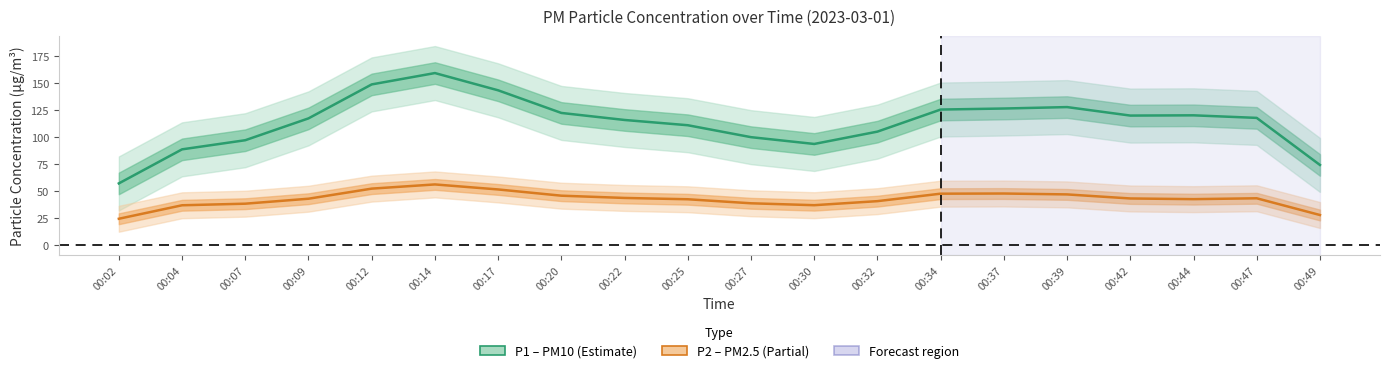

Between 00:17 and 00:14, which is larger?

00:14